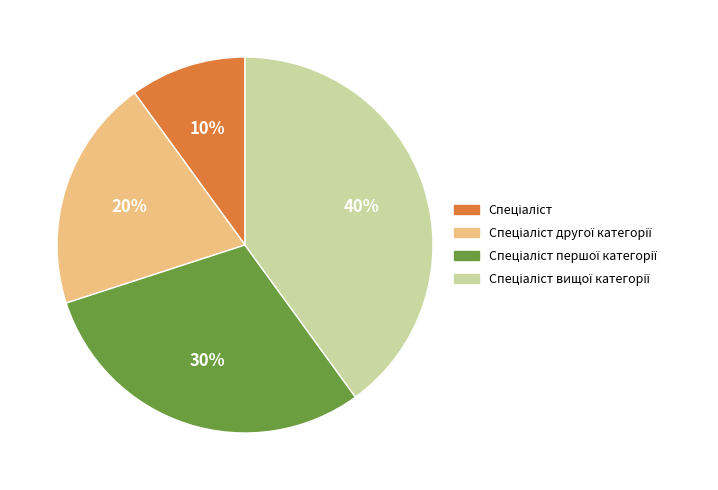

How many segments does this pie chart have?

4